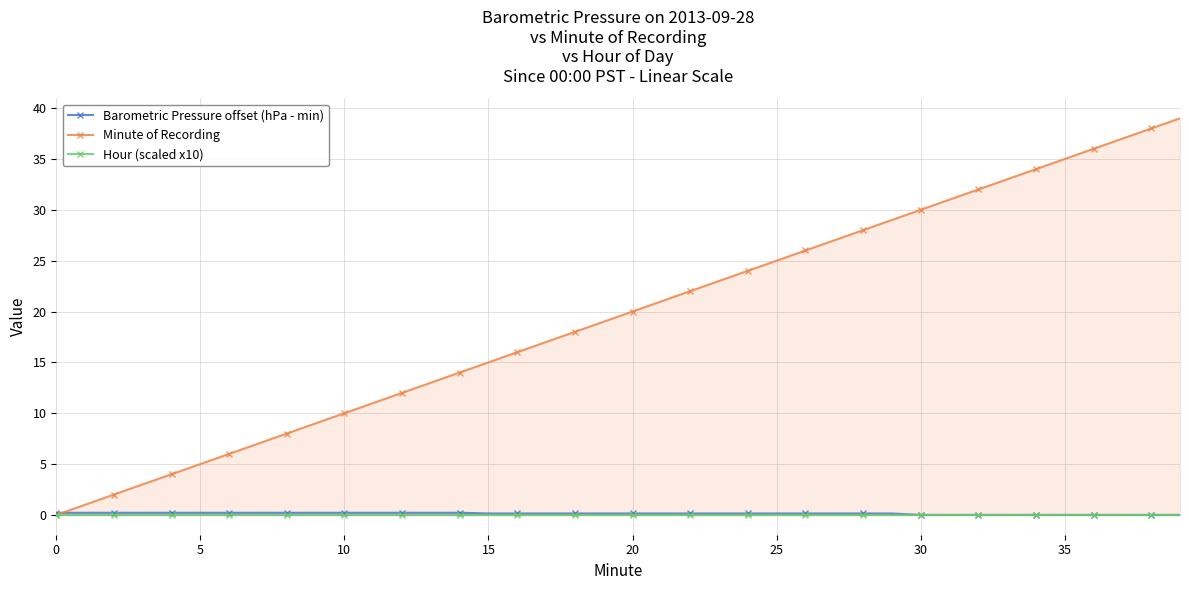

What is the highest value of the Minute of Recording series?

39